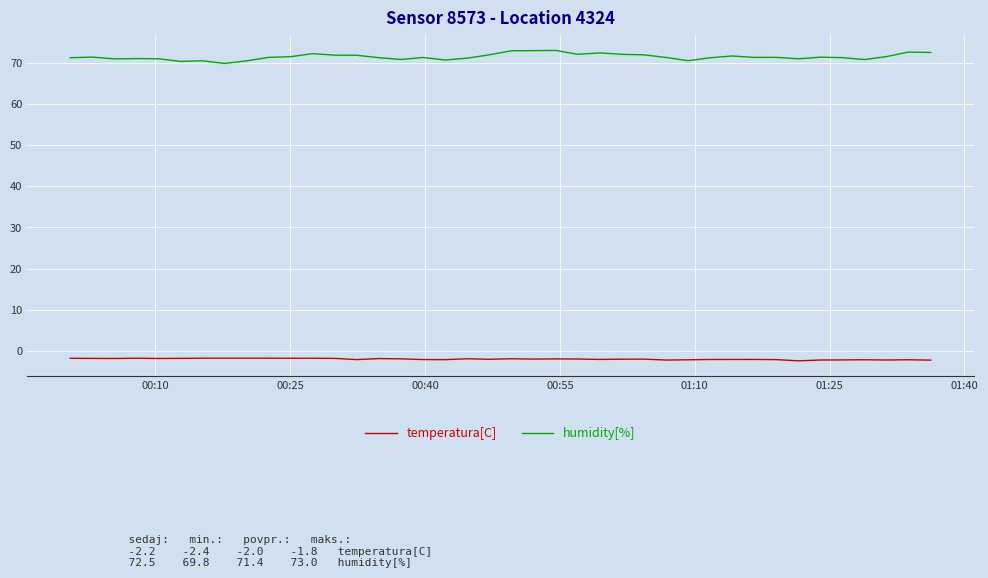

What is the maximum value shown in the chart?

73.0